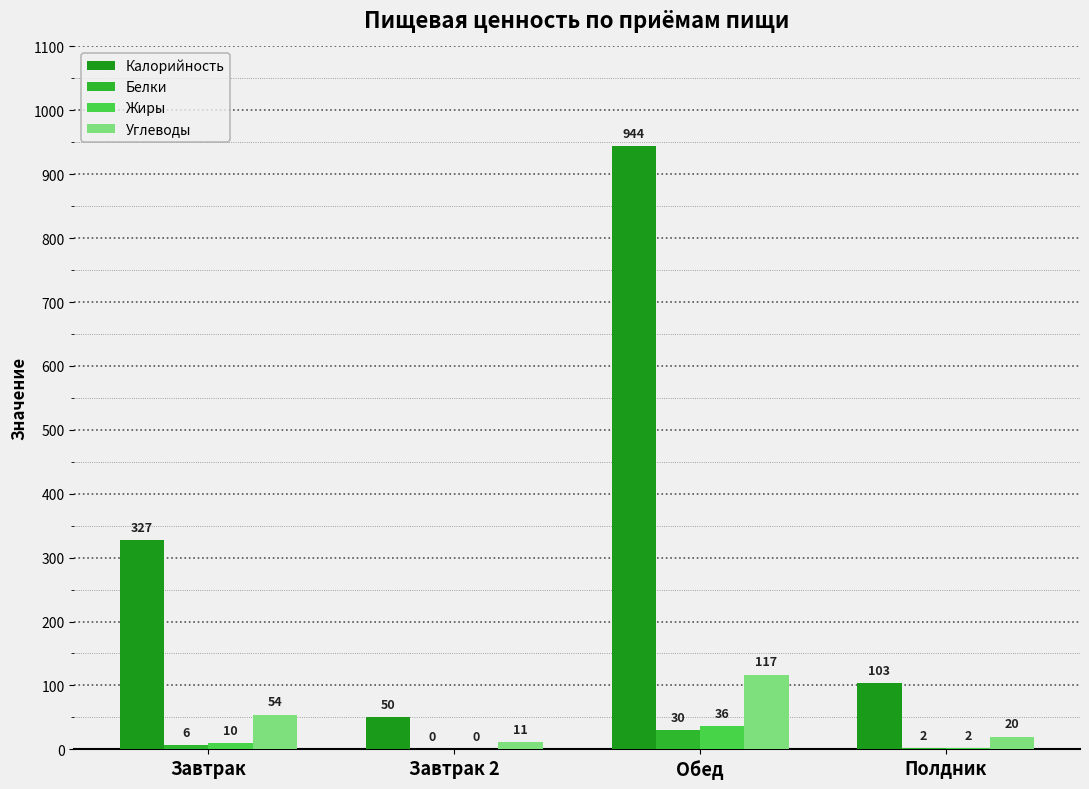

How many distinct data groups are displayed?

4